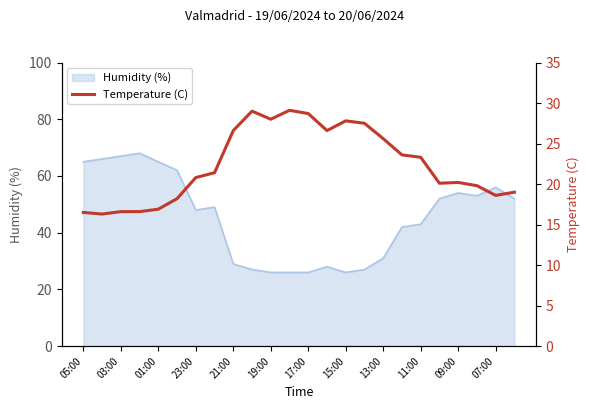

How many values exceed 21?

12